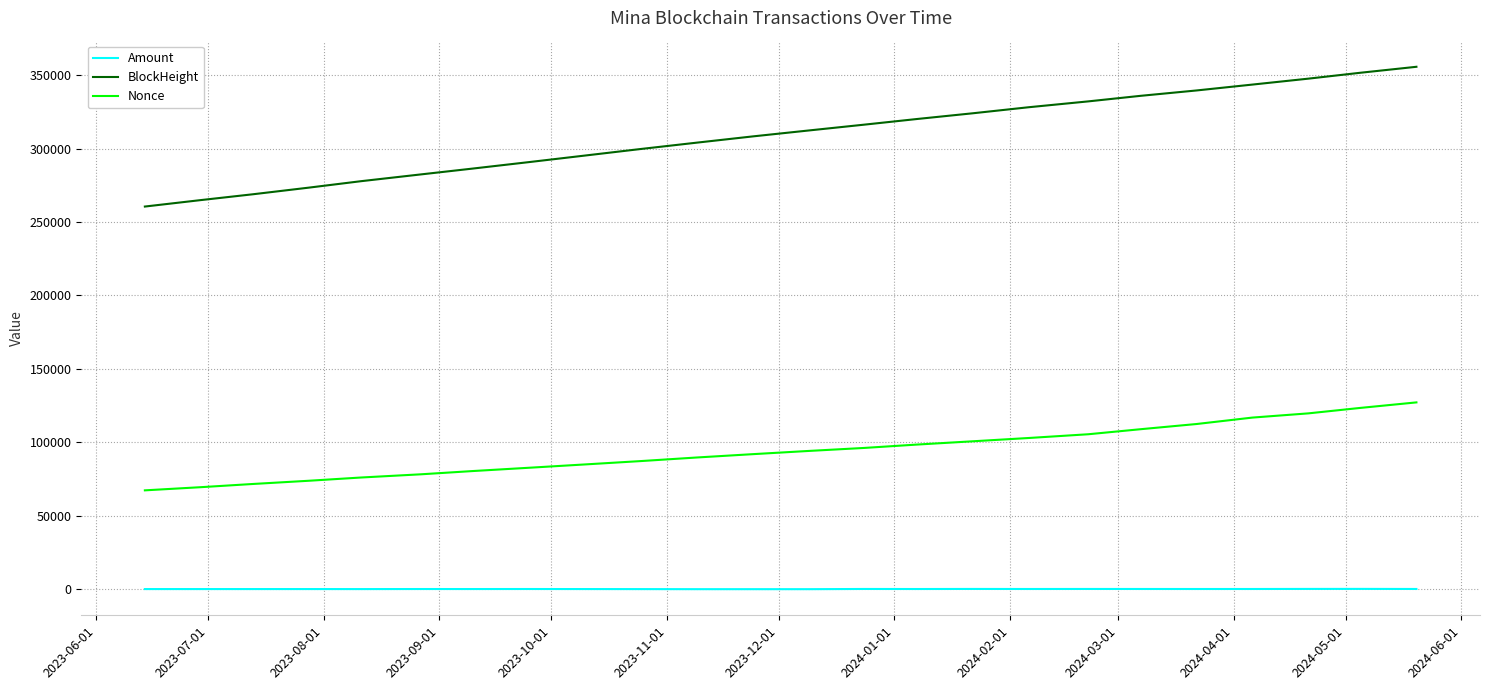

What is the lowest value of the Nonce series?

67326.0